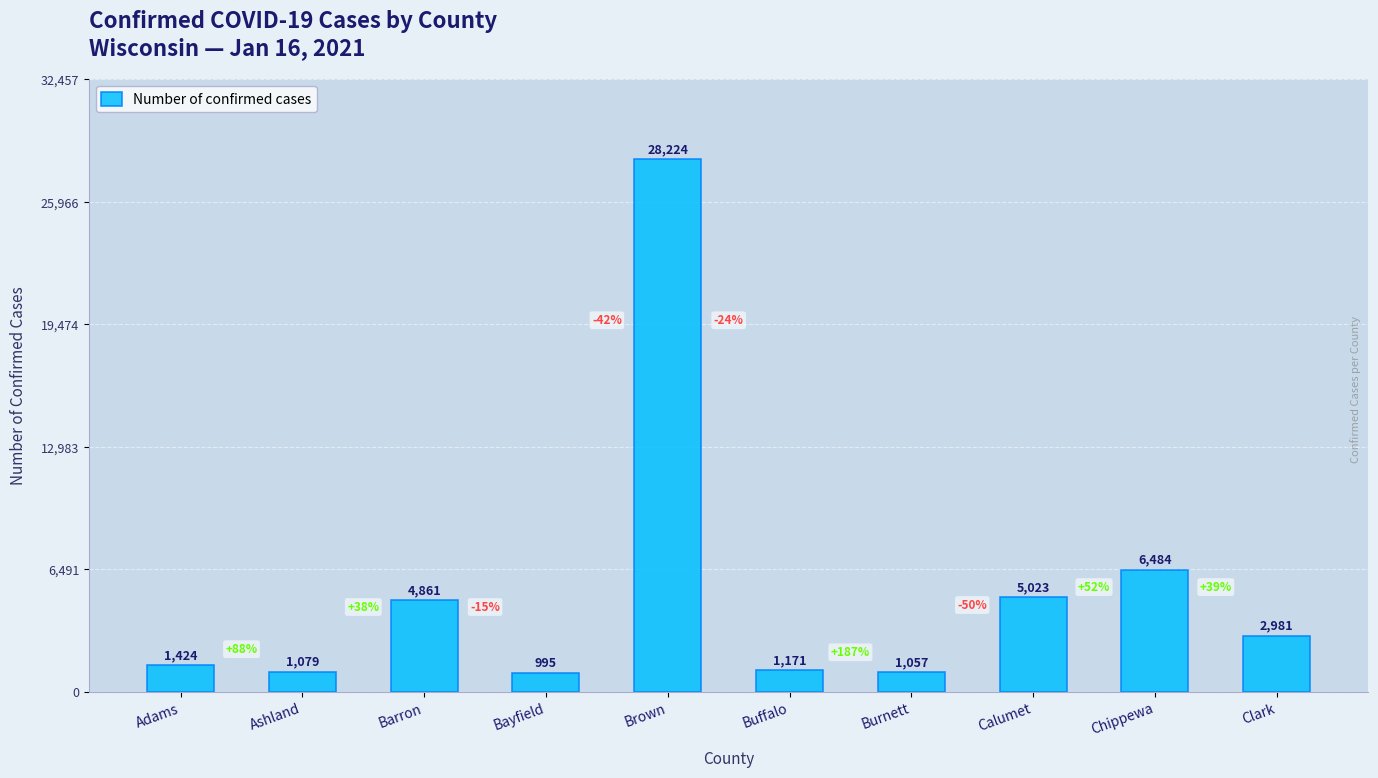

What is the sum of the values at Brown and Adams?

29648